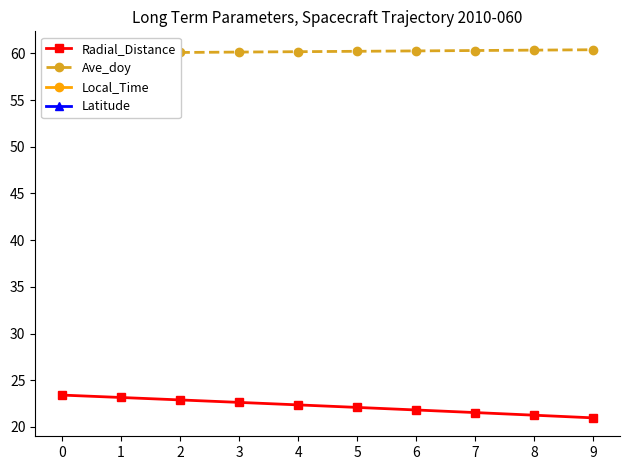

Reading right to left, extract all data points from this chart.

Radial_Distance: 9=21.0	8=21.3	7=21.5	6=21.8	5=22.1	4=22.4	3=22.6	2=22.9	1=23.1	0=23.4
Ave_doy: 9=60.4	8=60.4	7=60.3	6=60.3	5=60.2	4=60.2	3=60.1	2=60.1	1=60.1	0=60.0
Local_Time: 9=21.1	8=21.1	7=21.0	6=21.0	5=21.0	4=21.0	3=20.9	2=20.9	1=20.9	0=20.9
Latitude: 9=0.2	8=0.2	7=0.2	6=0.2	5=0.2	4=0.2	3=0.2	2=0.2	1=0.2	0=0.2